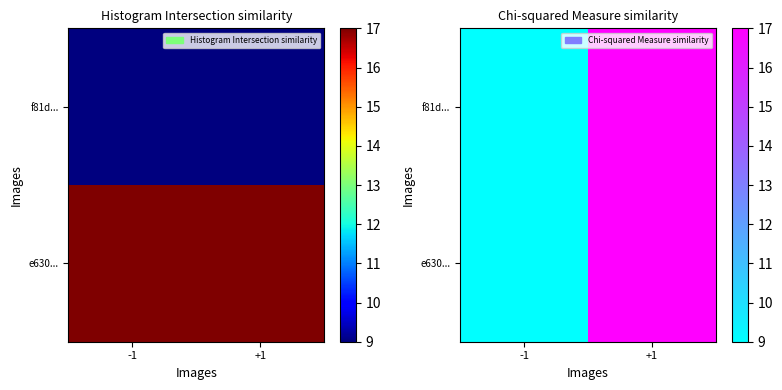

What is the sum of all f81d... values?

26